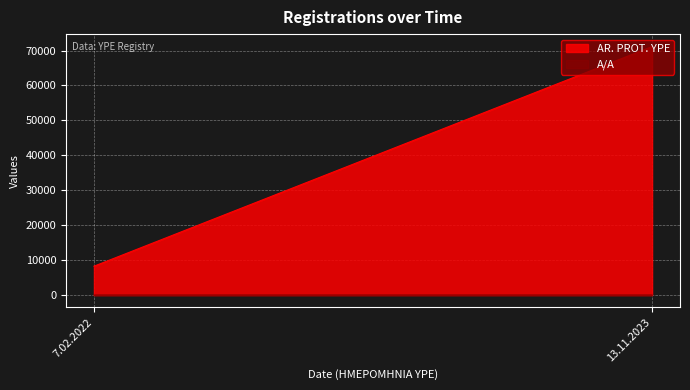

Rank the series at 13.11.2023 from lowest to highest value.

A/A, AR. PROT. YPE